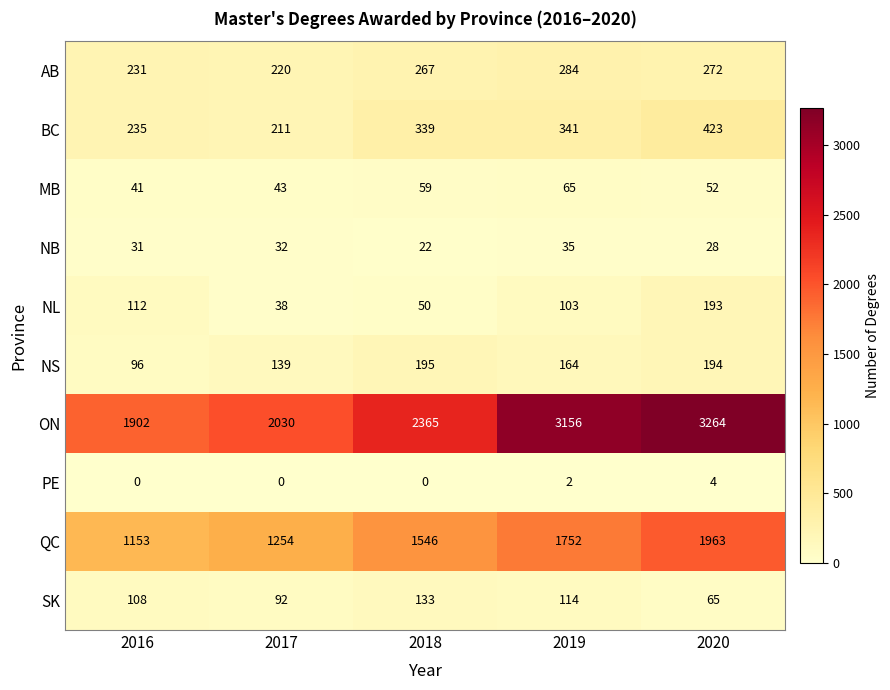

Between 2016 and 2019, which series saw the biggest shift?

ON